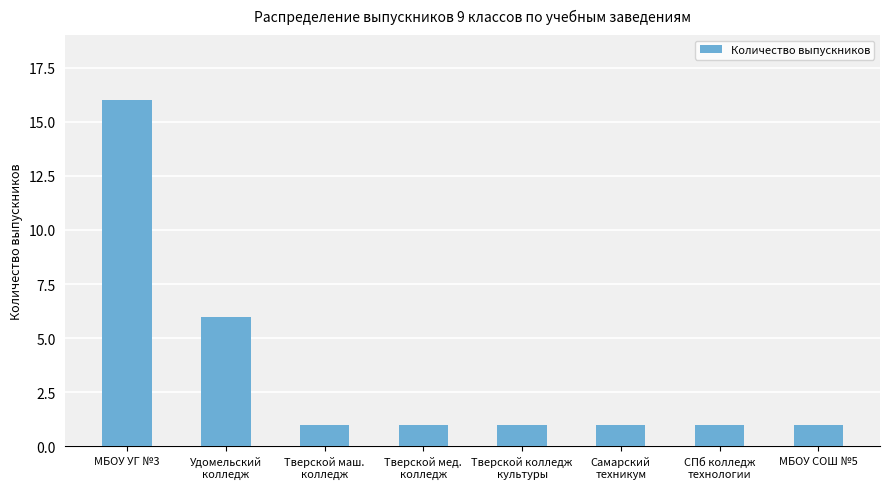

Reading left to right, what are all the values shown in this chart?

МБОУ УГ №3=16	Удомельский
колледж=6	Тверской маш.
колледж=1	Тверской мед.
колледж=1	Тверской колледж
культуры=1	Самарский
техникум=1	СПб колледж
технологии=1	МБОУ СОШ №5=1